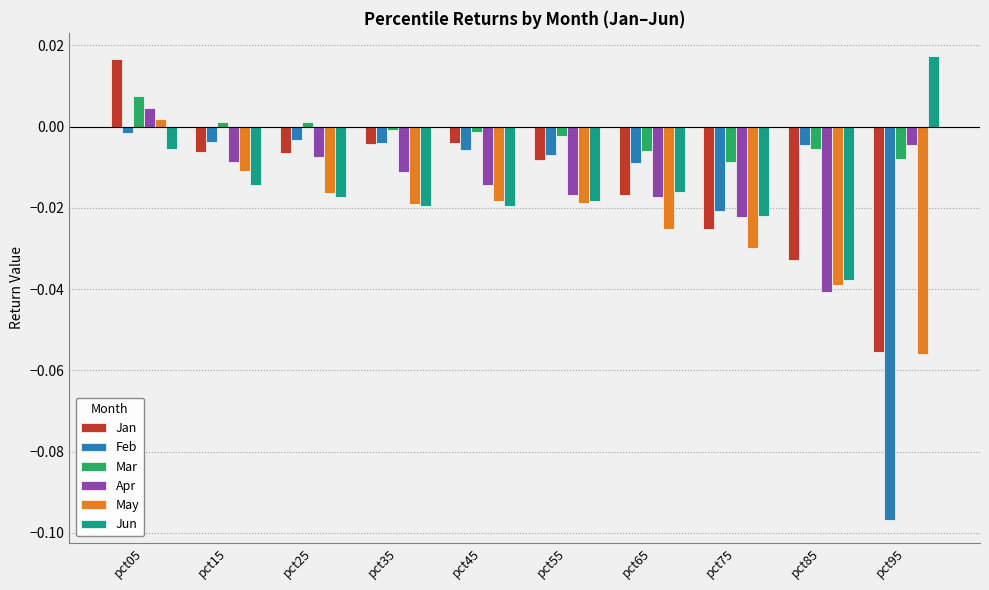

At which category does the chart reach its minimum across all series?

pct95